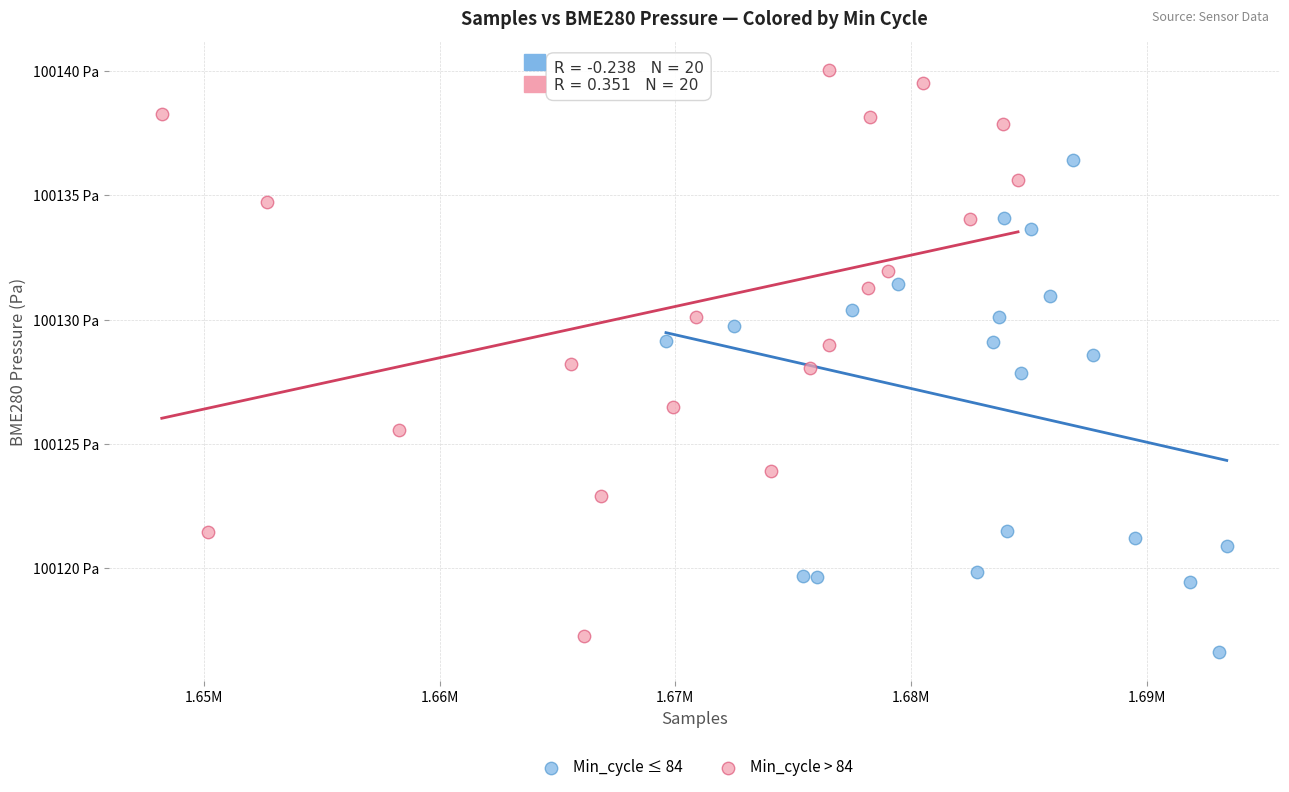

What are all the series names shown in the legend?

Min_cycle ≤ 84, Min_cycle > 84